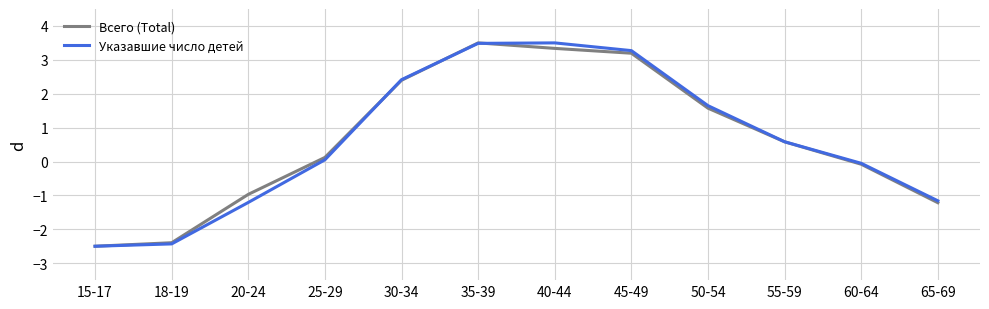

What is the lowest value of the Всего (Total) series?

-2.5